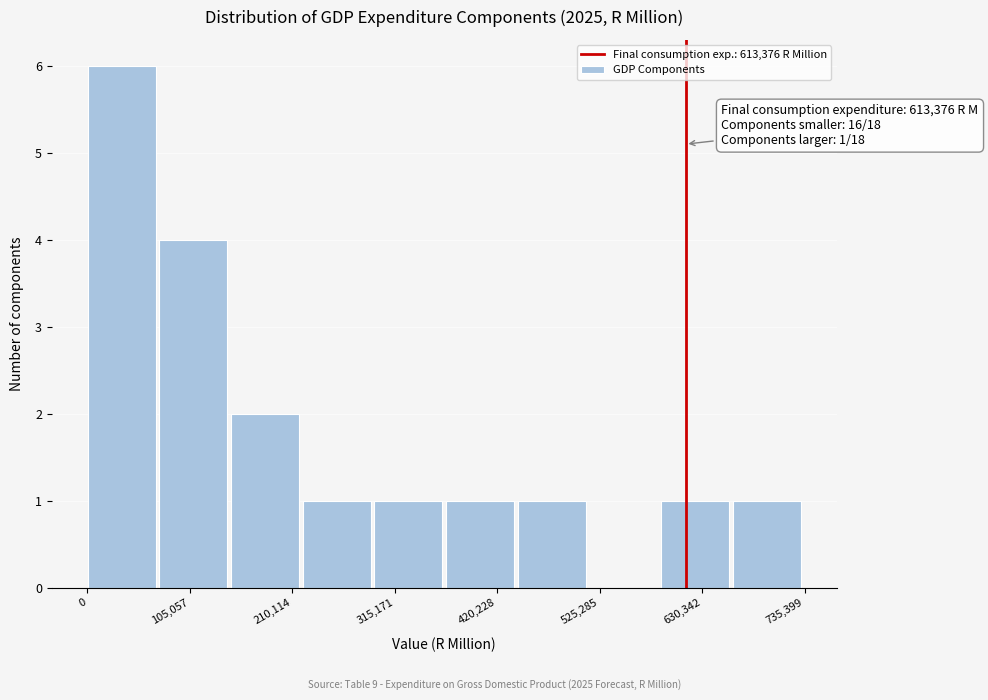

Read against the x-axis, roughly where is the centre of the tallest bar?

40000